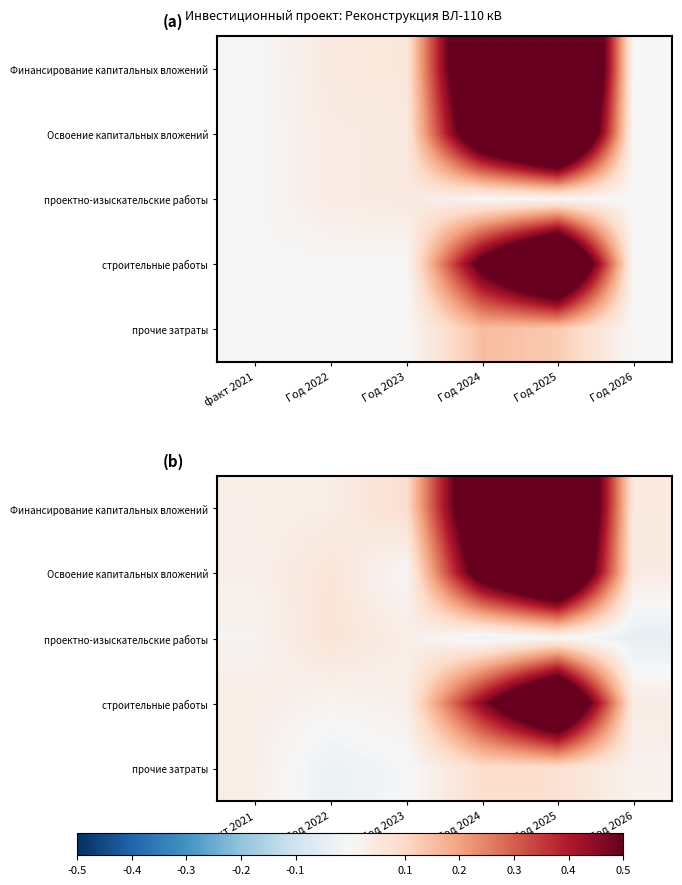

The value of прочие затраты at Год 2026 is 0.0. True or false?

False